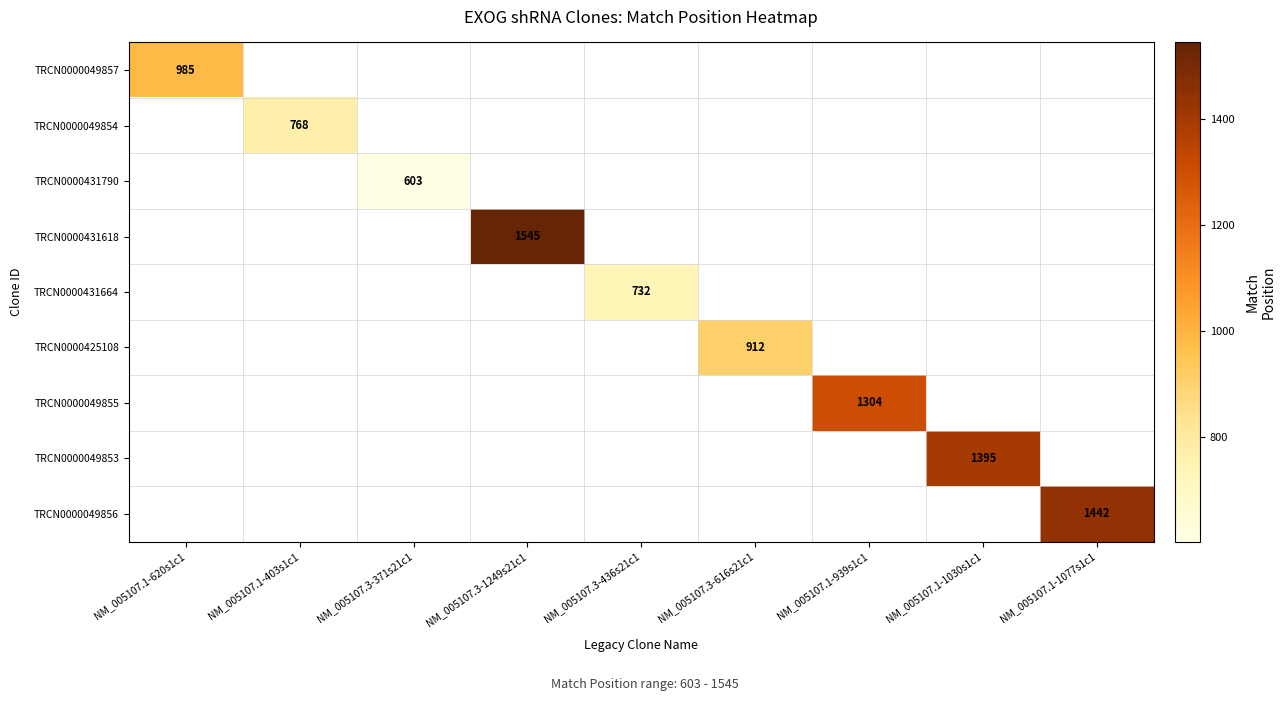

Which series has the widest spread of values?

TRCN0000049857